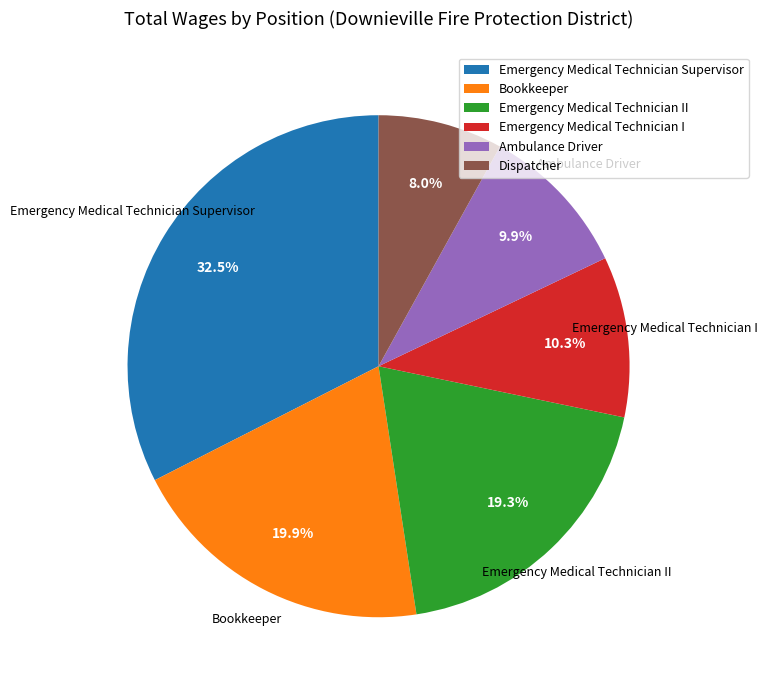

What portion of the pie excludes Emergency Medical Technician II?

80.7%